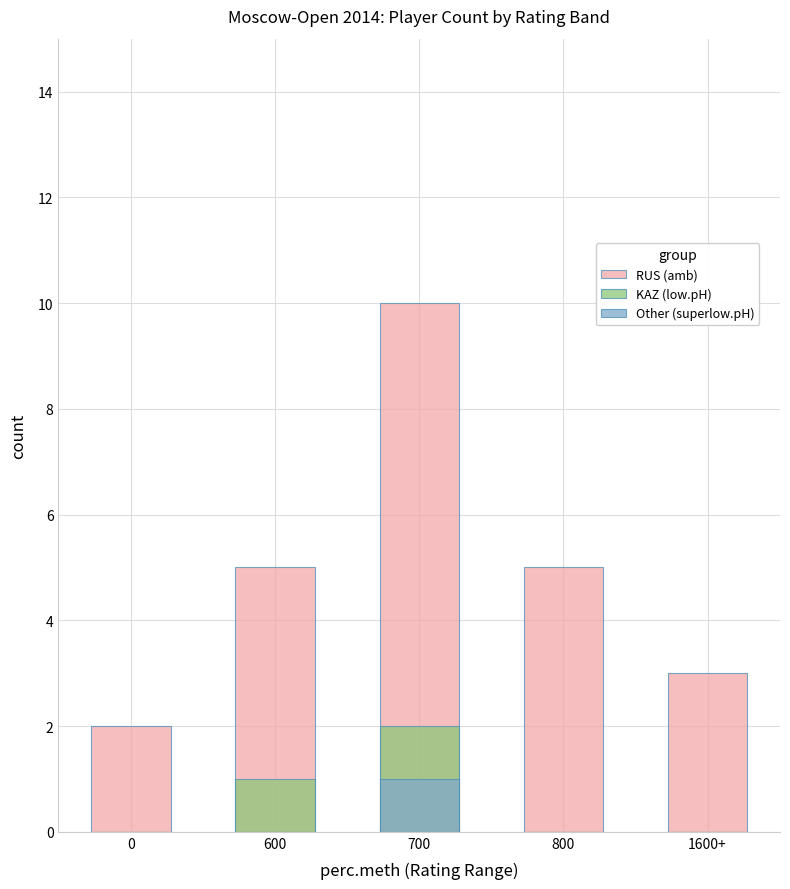

Between 0 and 800, which series saw the biggest shift?

RUS (amb)